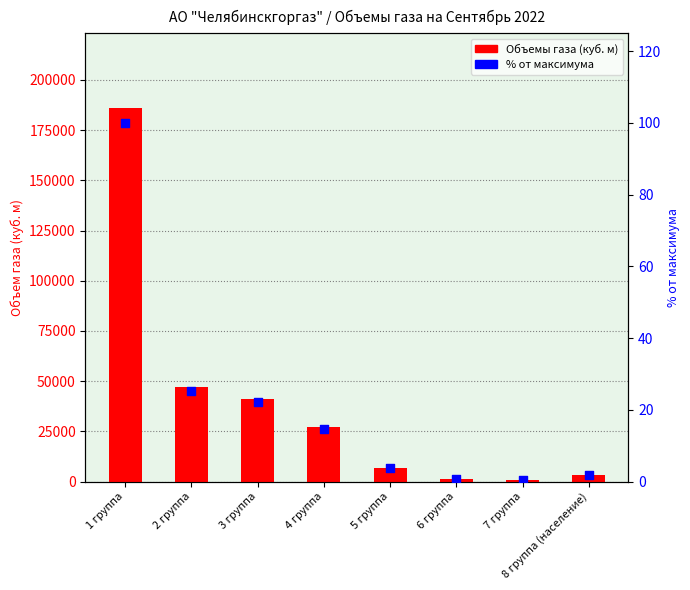

At how many categories does at least one series exceed 50981?

1